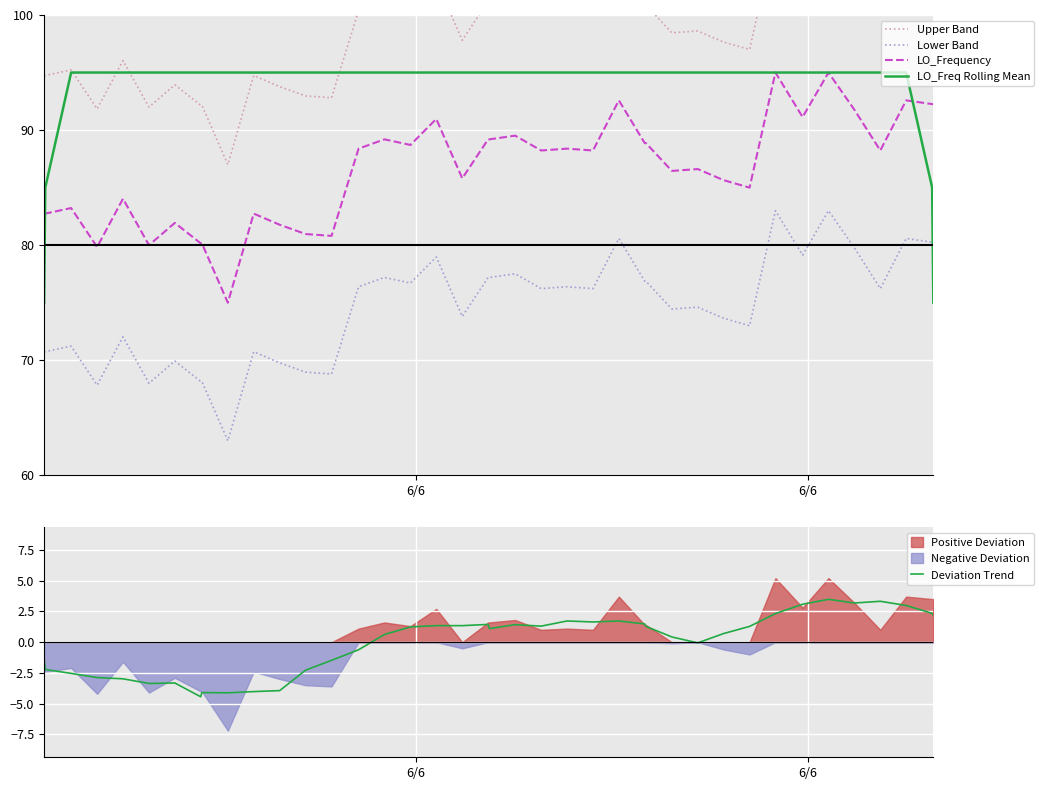

True or false: Lower Band and LO_Freq Rolling Mean intersect in this chart.

True